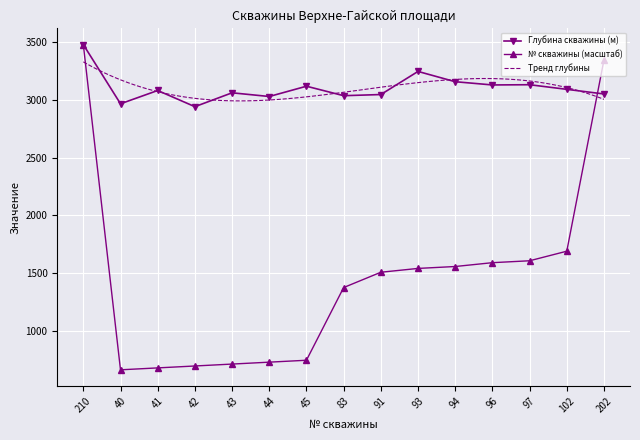

How many categories are shown in the chart?

15